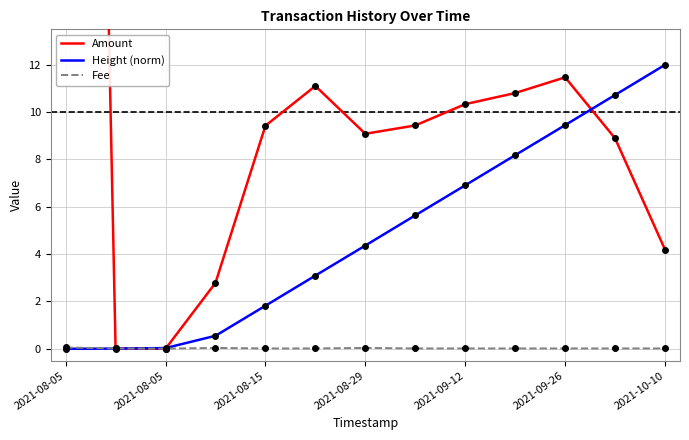

Rank the series by their average value, from lowest to highest.

Fee, Height (norm), Amount